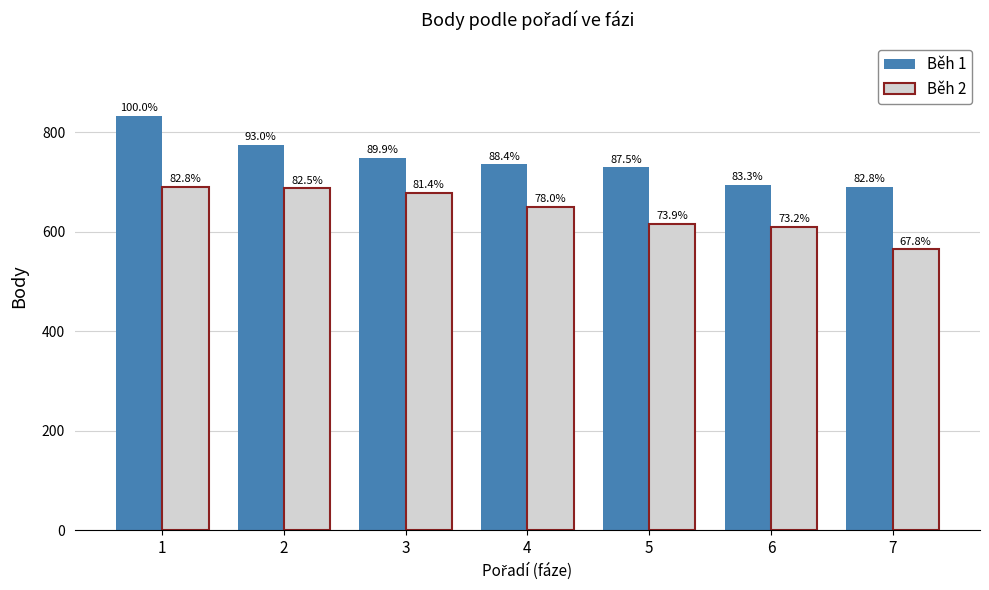

List the series in order of their overall mean, highest first.

Běh 1, Běh 2